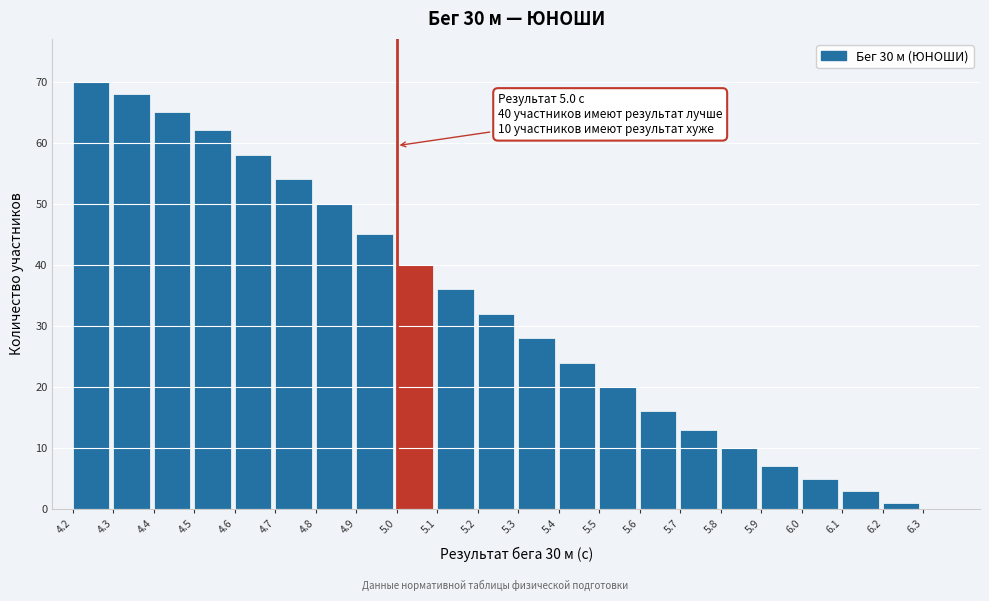

Reading left to right, list all the values displayed in this chart.

4.2=70	4.3=68	4.4=65	4.5=62	4.6=58	4.7=54	4.8=50	4.9=45	5.0=40	5.1=36	5.2=32	5.3=28	5.4=24	5.5=20	5.6=16	5.7=13	5.8=10	5.9=7	6.0=5	6.1=3	6.2=1	6.3=0